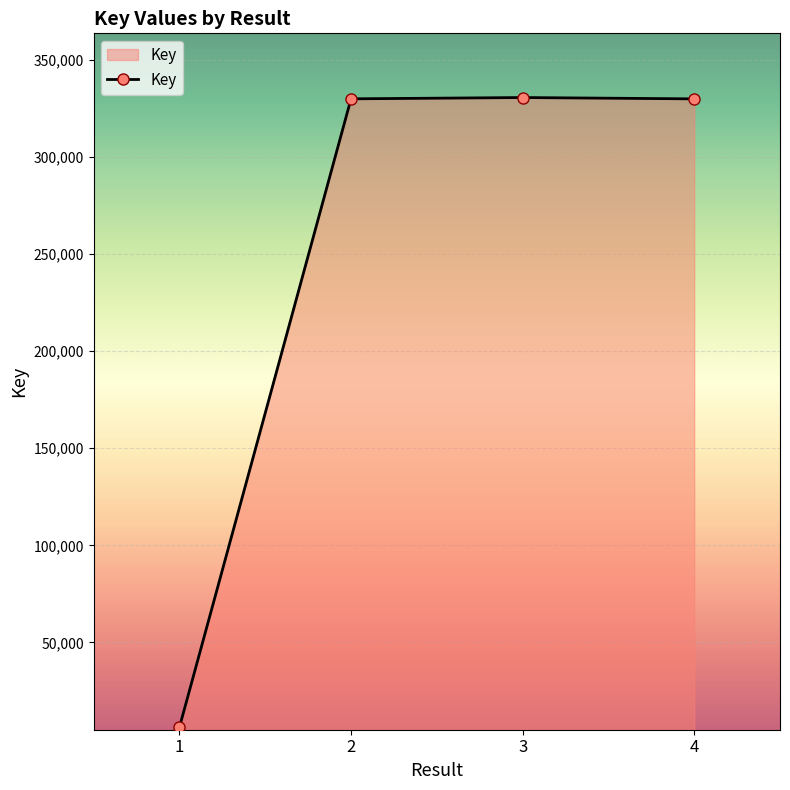

What is the greatest value displayed?

330584